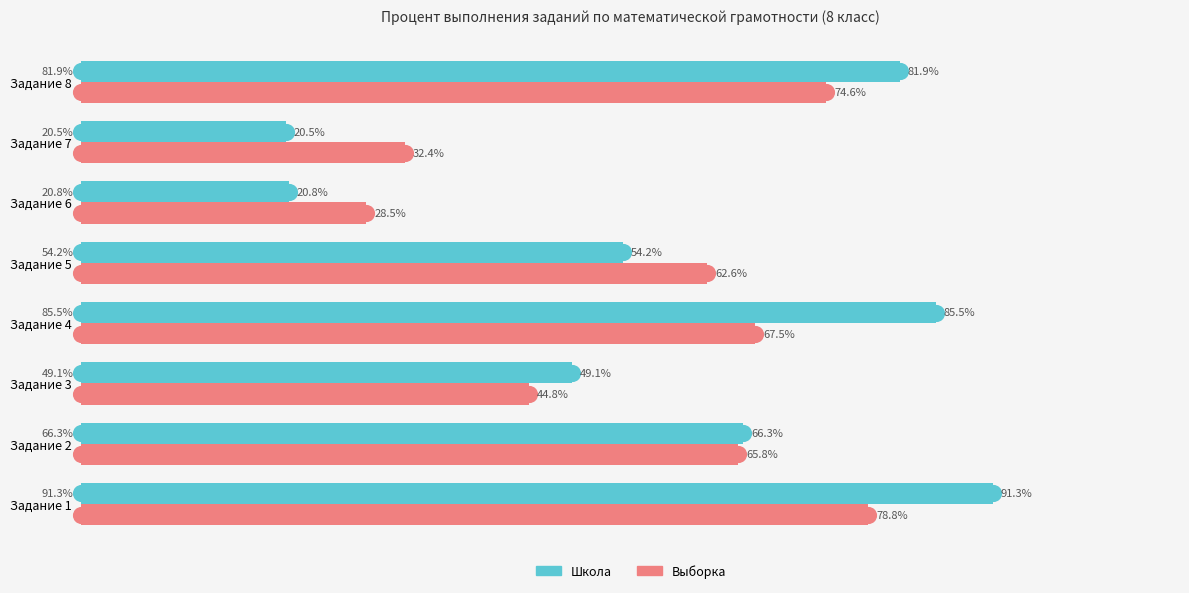

Which series changed the most between Задание 1 and Задание 8?

Школа